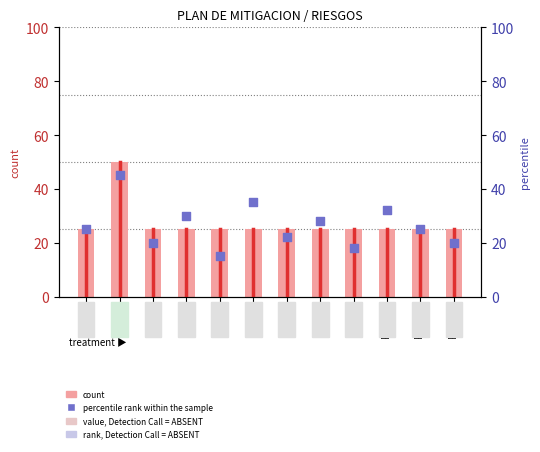

What is the total value across all series at Risk 11?

50